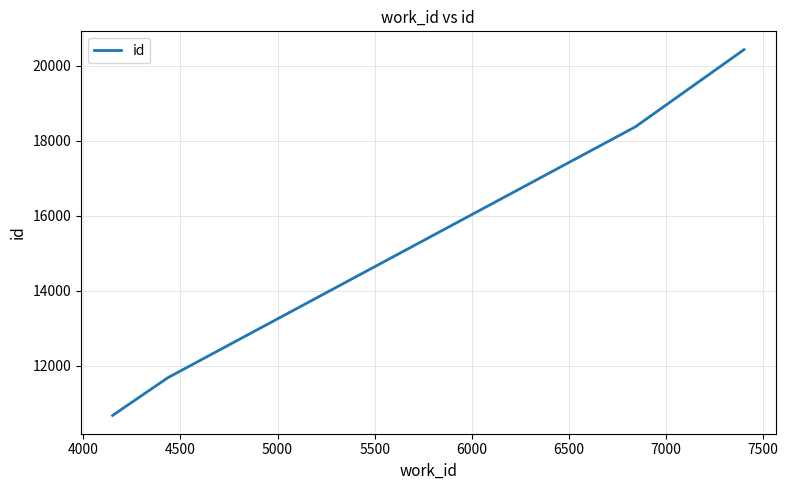

What is the greatest value displayed?

20429